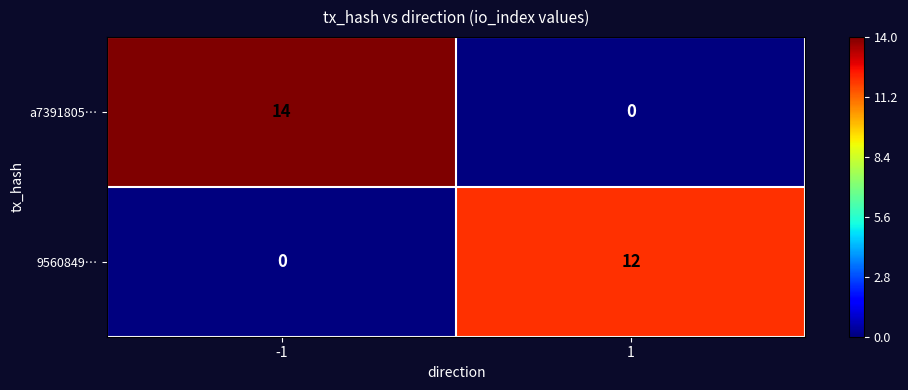

Reading right to left, extract all data points from this chart.

a7391805…: 1=0	-1=14
9560849…: 1=12	-1=0